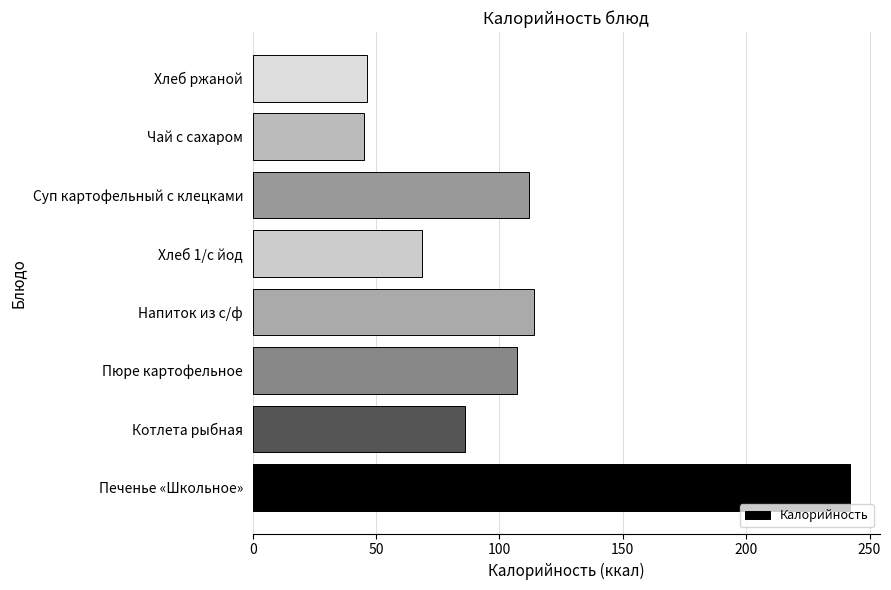

What is the greatest value displayed?

242.1